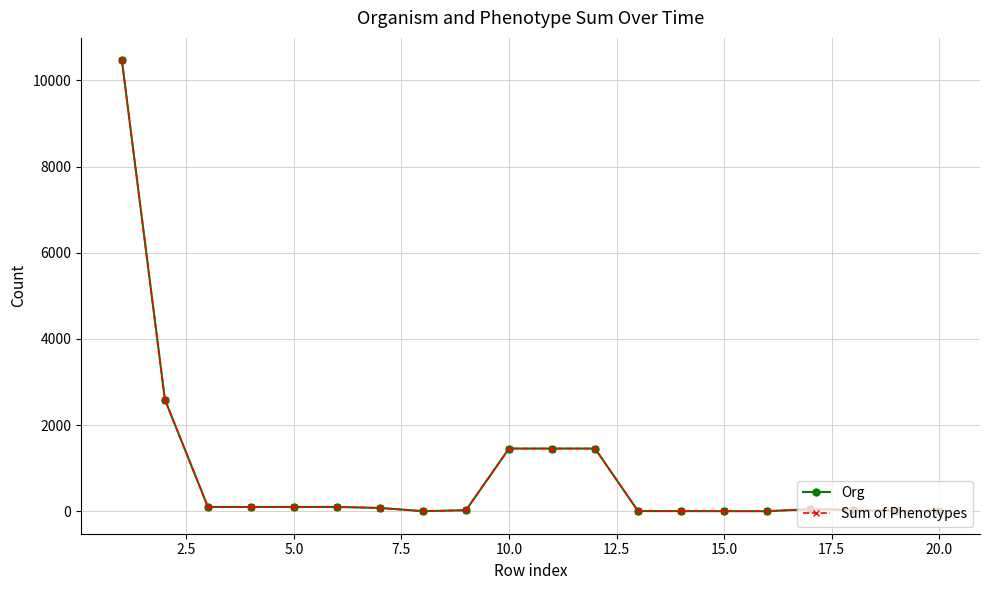

What is the greatest value displayed?

10465.4